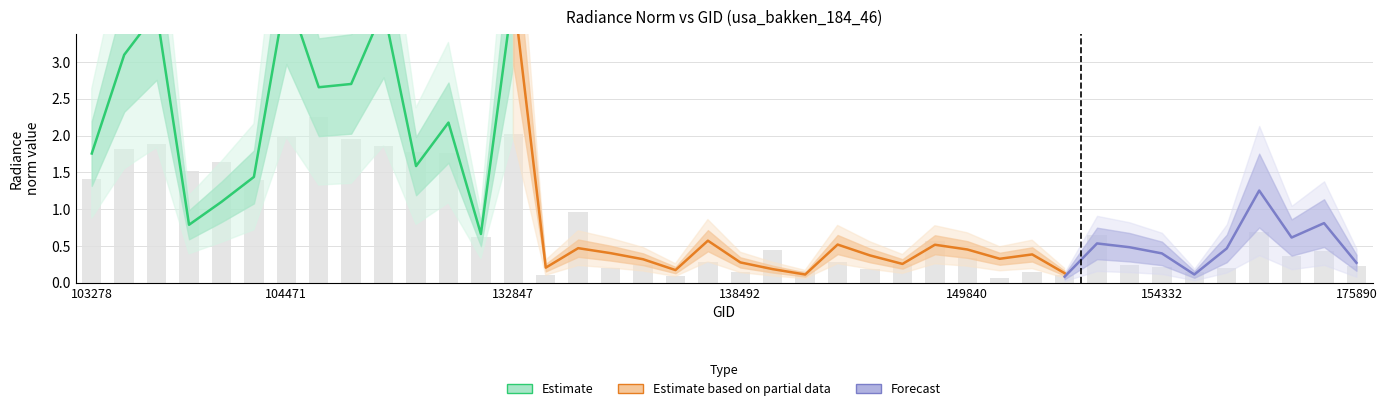

What is the difference between the maximum and minimum values in the rade9_mult_nadir_norm series?

4.6